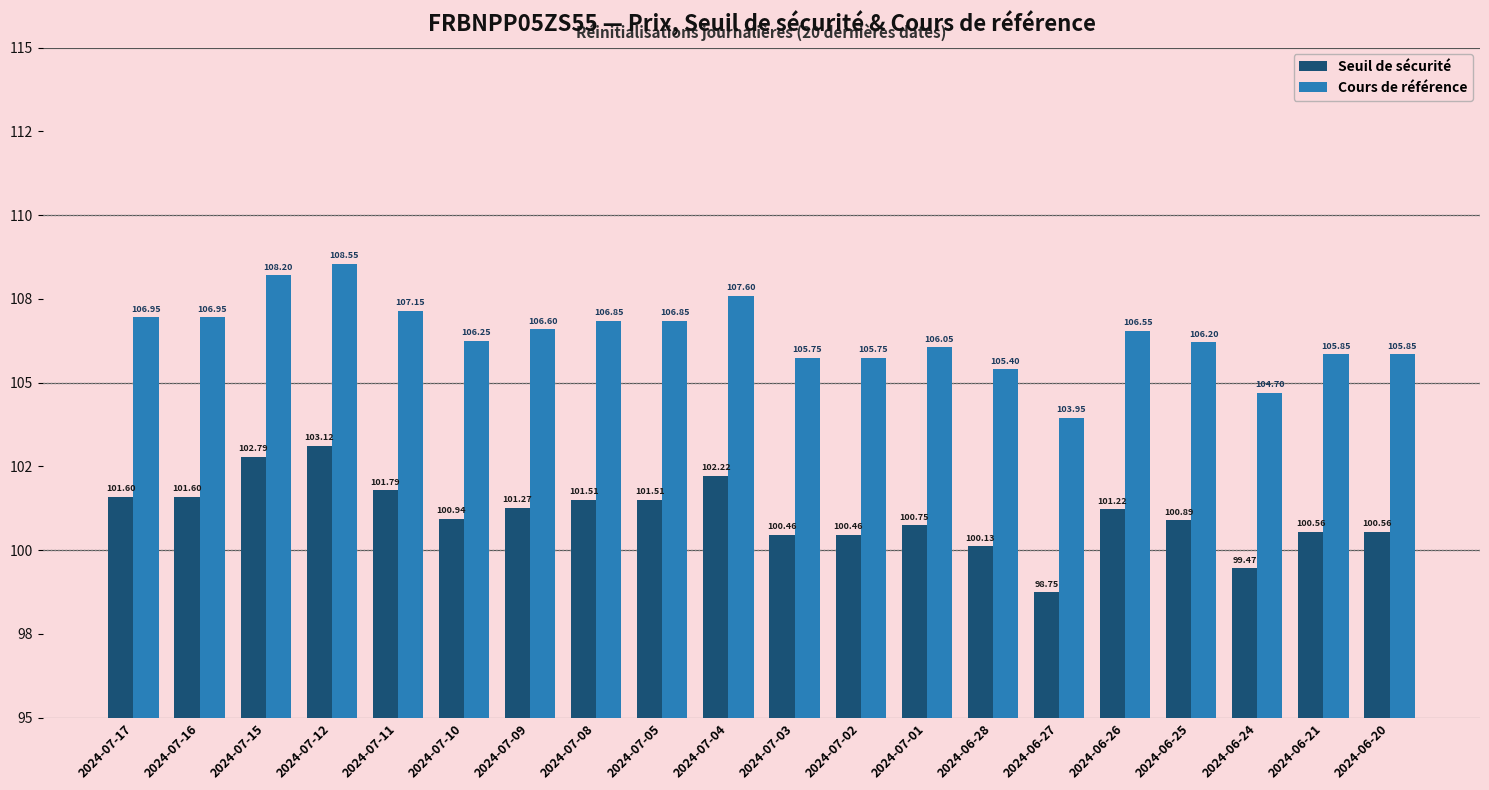

Between 2024-07-17 and 2024-07-01, which series saw the biggest shift?

Cours de référence